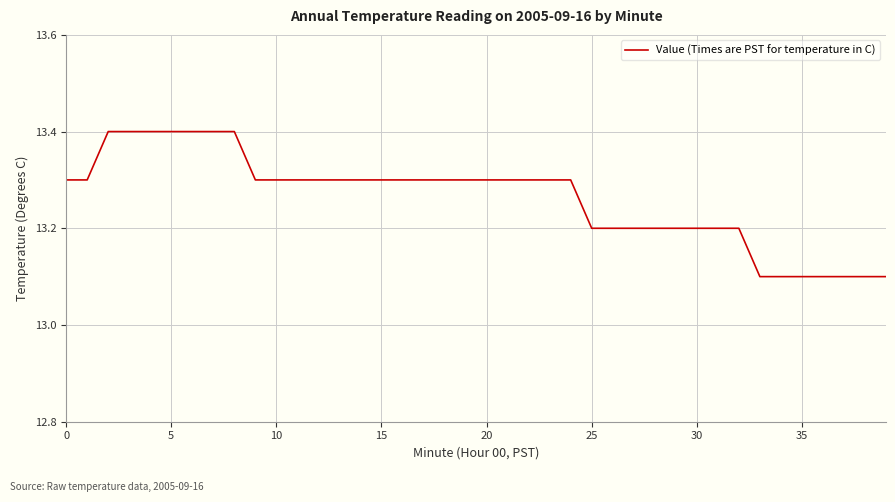

What is the maximum value shown in the chart?

13.4